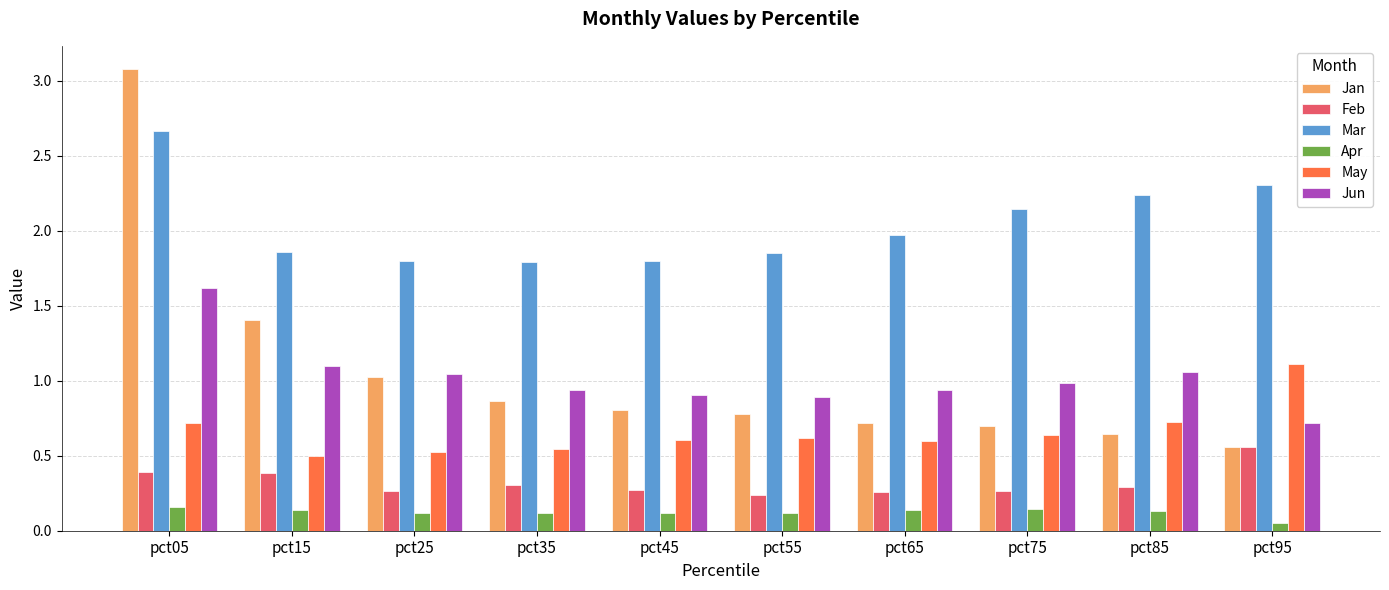

The May series shows 0.5 at pct35. True or false?

True